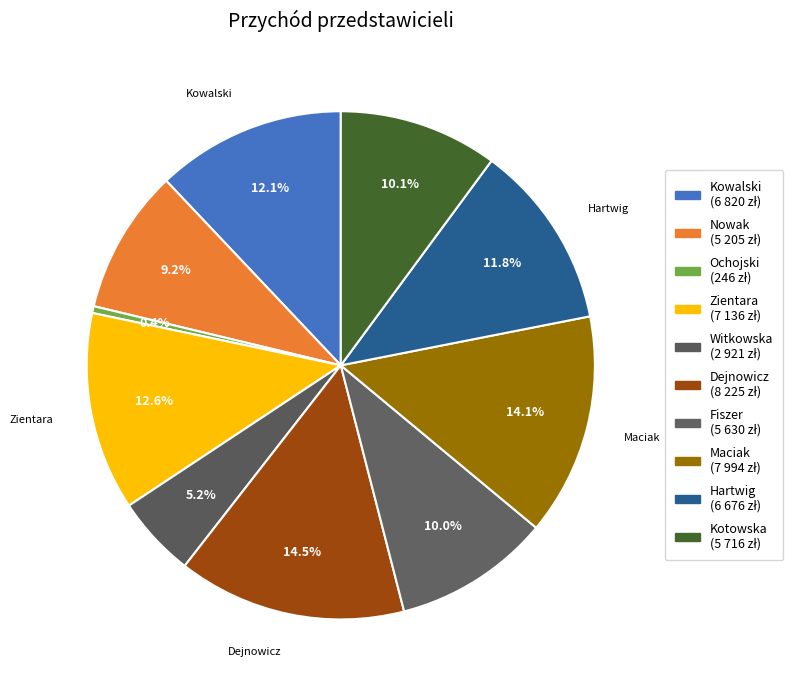

Which category has the biggest portion of the pie?

Dejnowicz